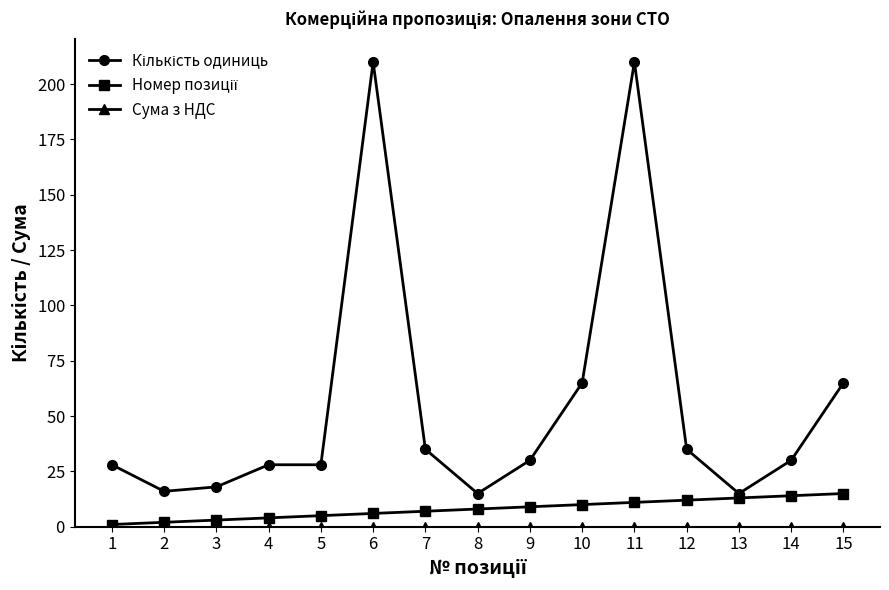

What is the approximate value of Кількість одиниць at 5?

28